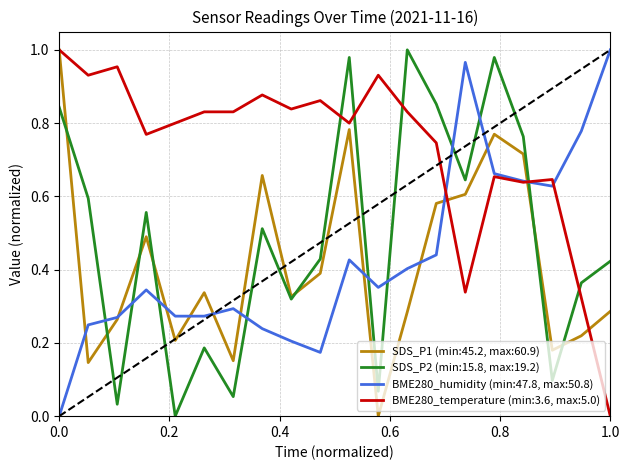

At how many categories does at least one series exceed 0?

20